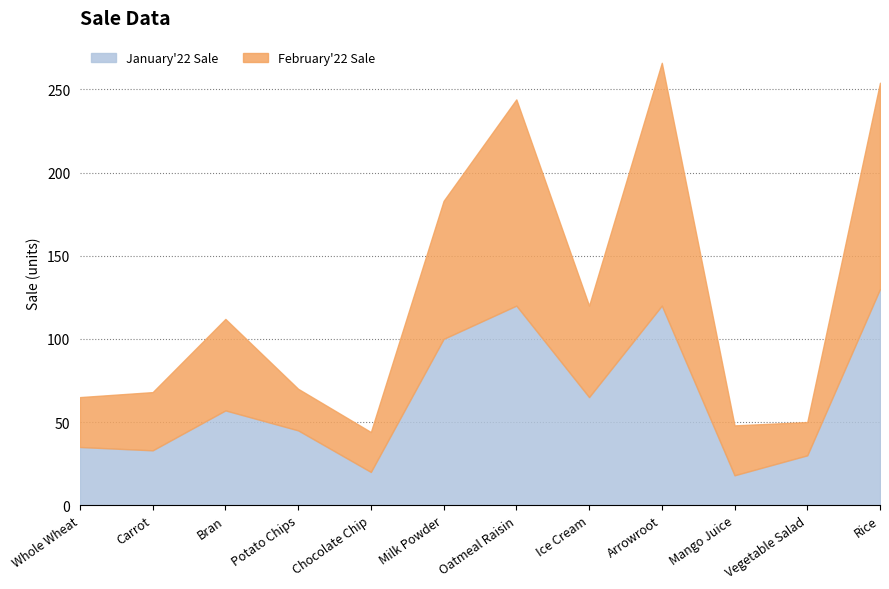

What is the spread (max minus min) of values at Ice Cream?

10